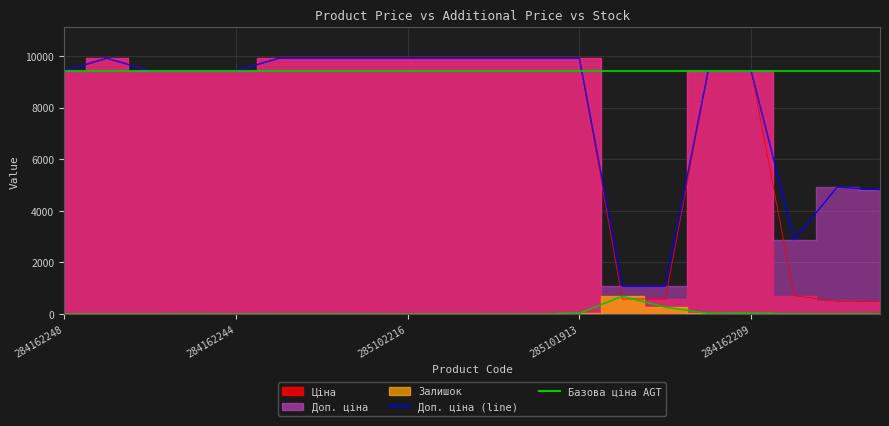

At which label is Ціна closest to 5195?

284162248